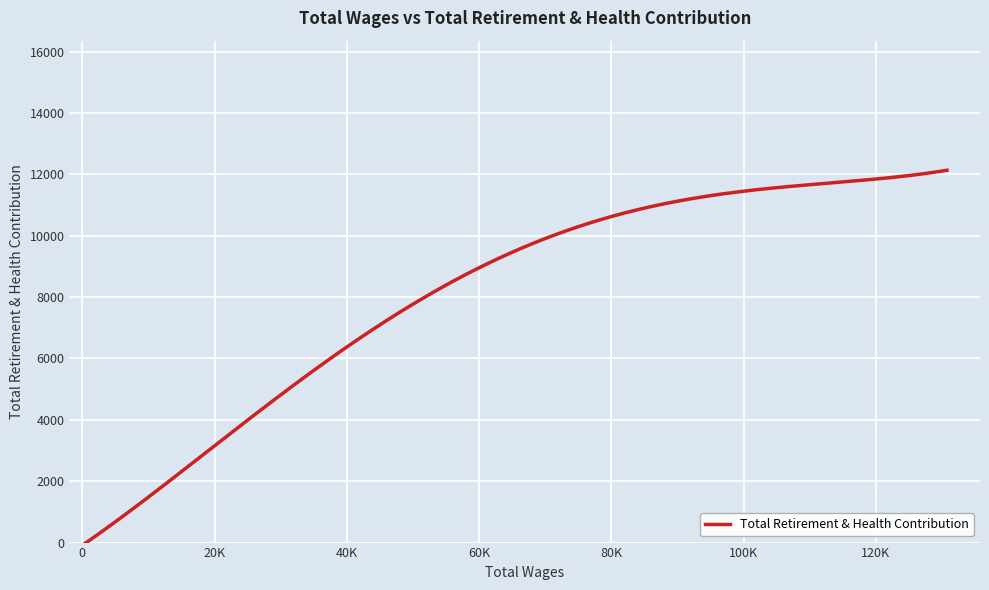

What is the difference between the maximum and minimum values?

12215.4